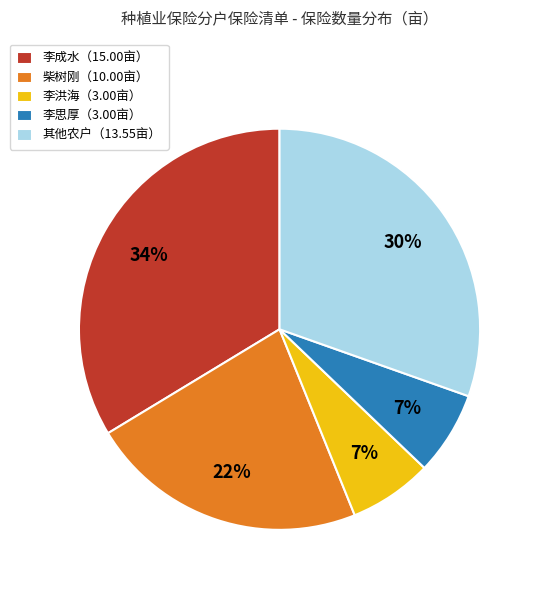

The 柴树刚（10.00亩） slice represents 22% of the pie. True or false?

True